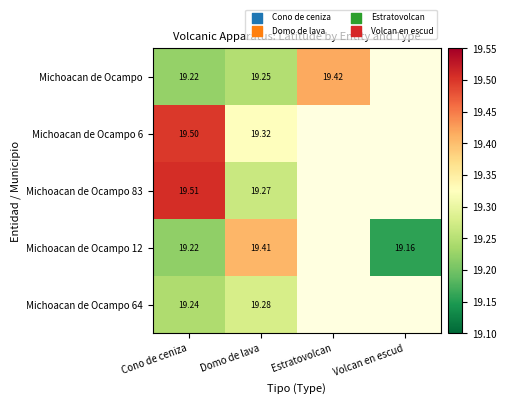

At how many categories does at least one series exceed 19?

4